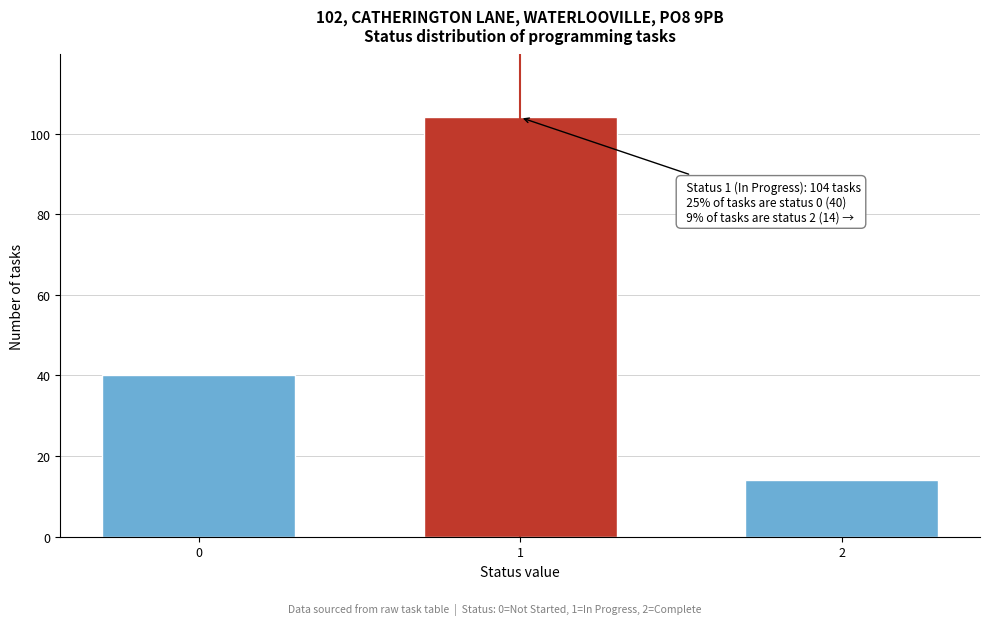

Reading left to right, list all the values displayed in this chart.

40	104	14